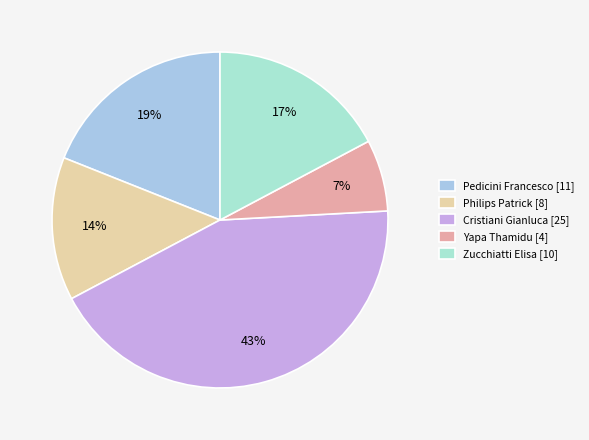

How many slices are in this pie chart?

5